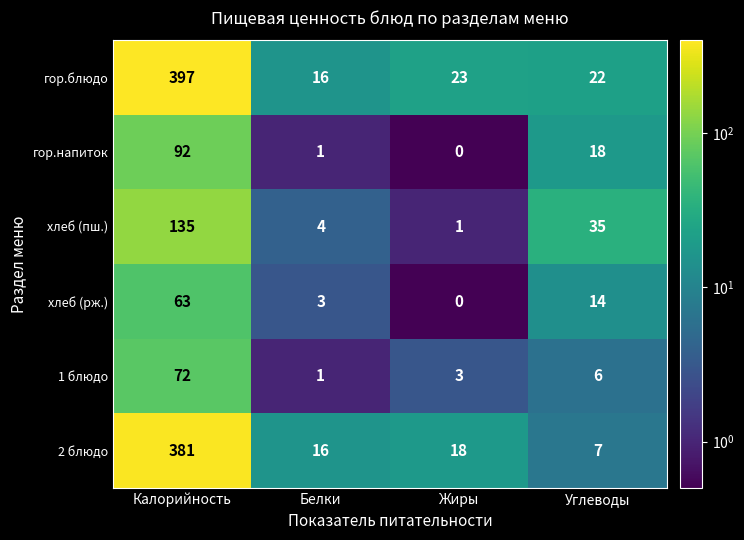

At which category is the sum across all series the highest?

Калорийность